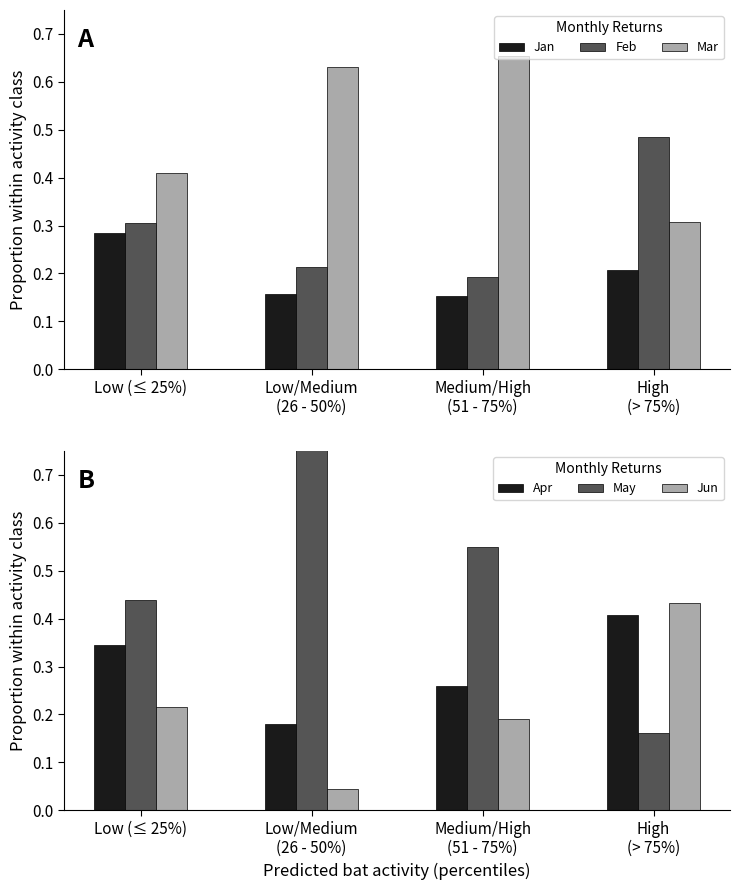

Which series has the largest total across all categories?

Mar